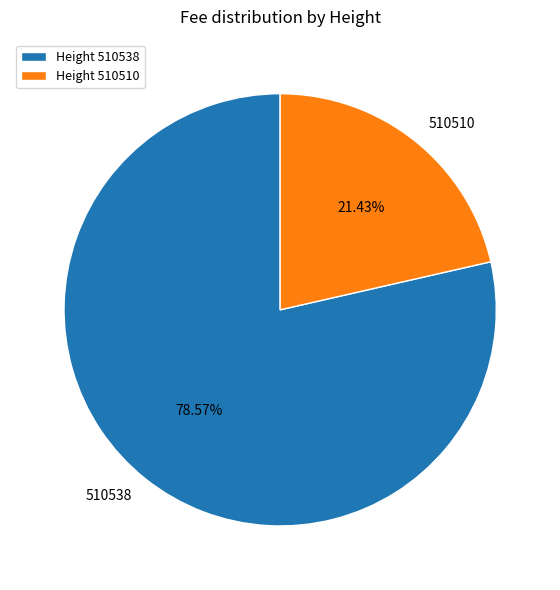

To the nearest percent, what is the difference between the 510538 and 510510 slice percentages?

57%